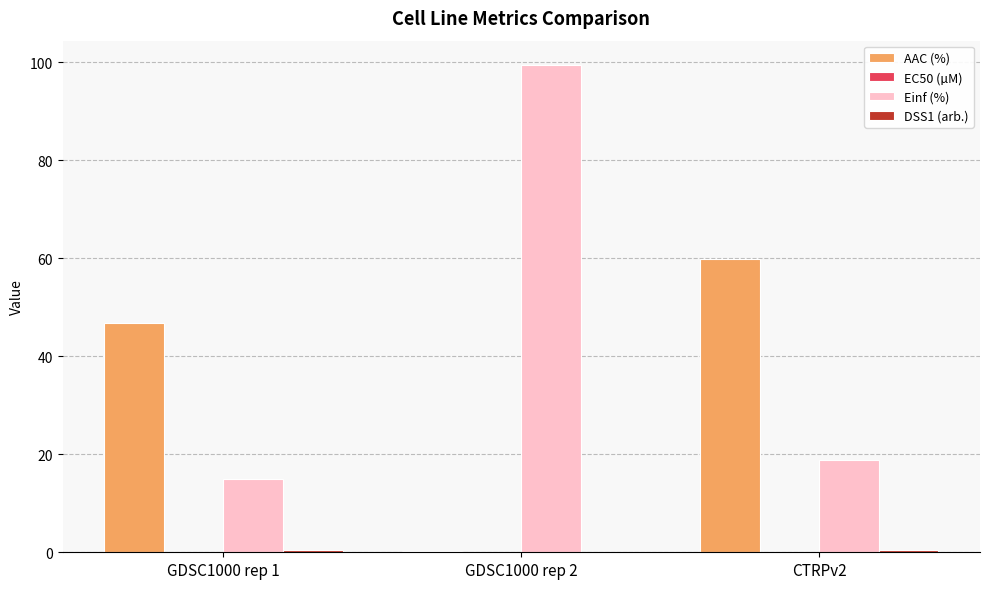

What is the maximum value shown in the chart?

99.4